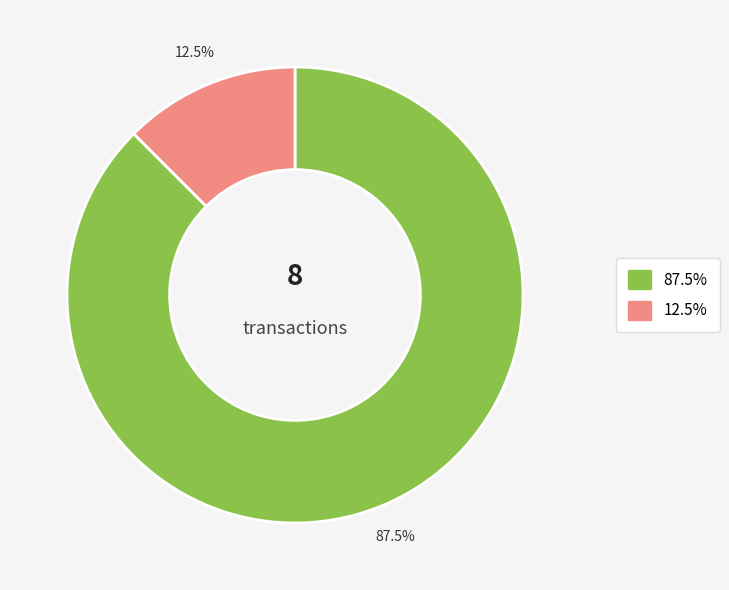

To the nearest percent, what is the average slice percentage?

50%